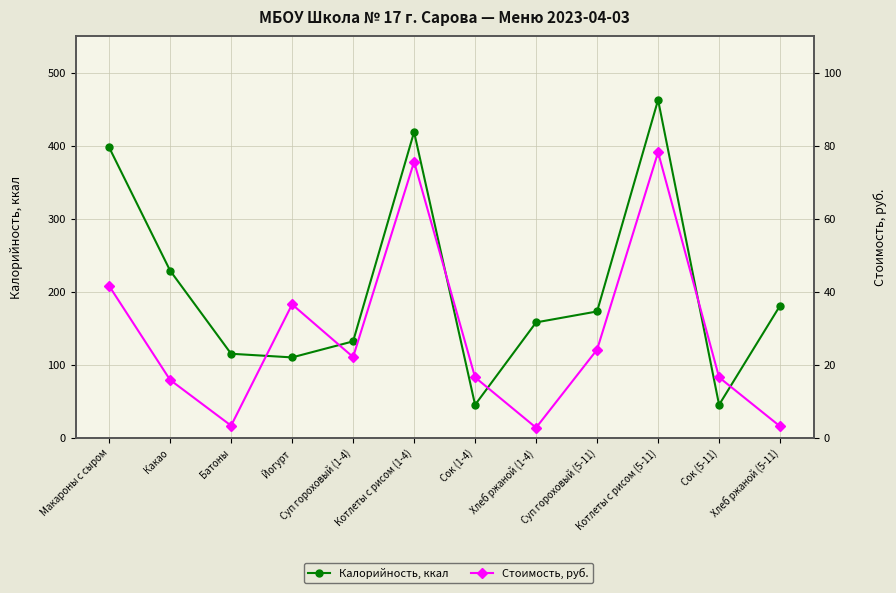

True or false: Калорийность, ккал and Стоимость, руб. intersect in this chart.

False